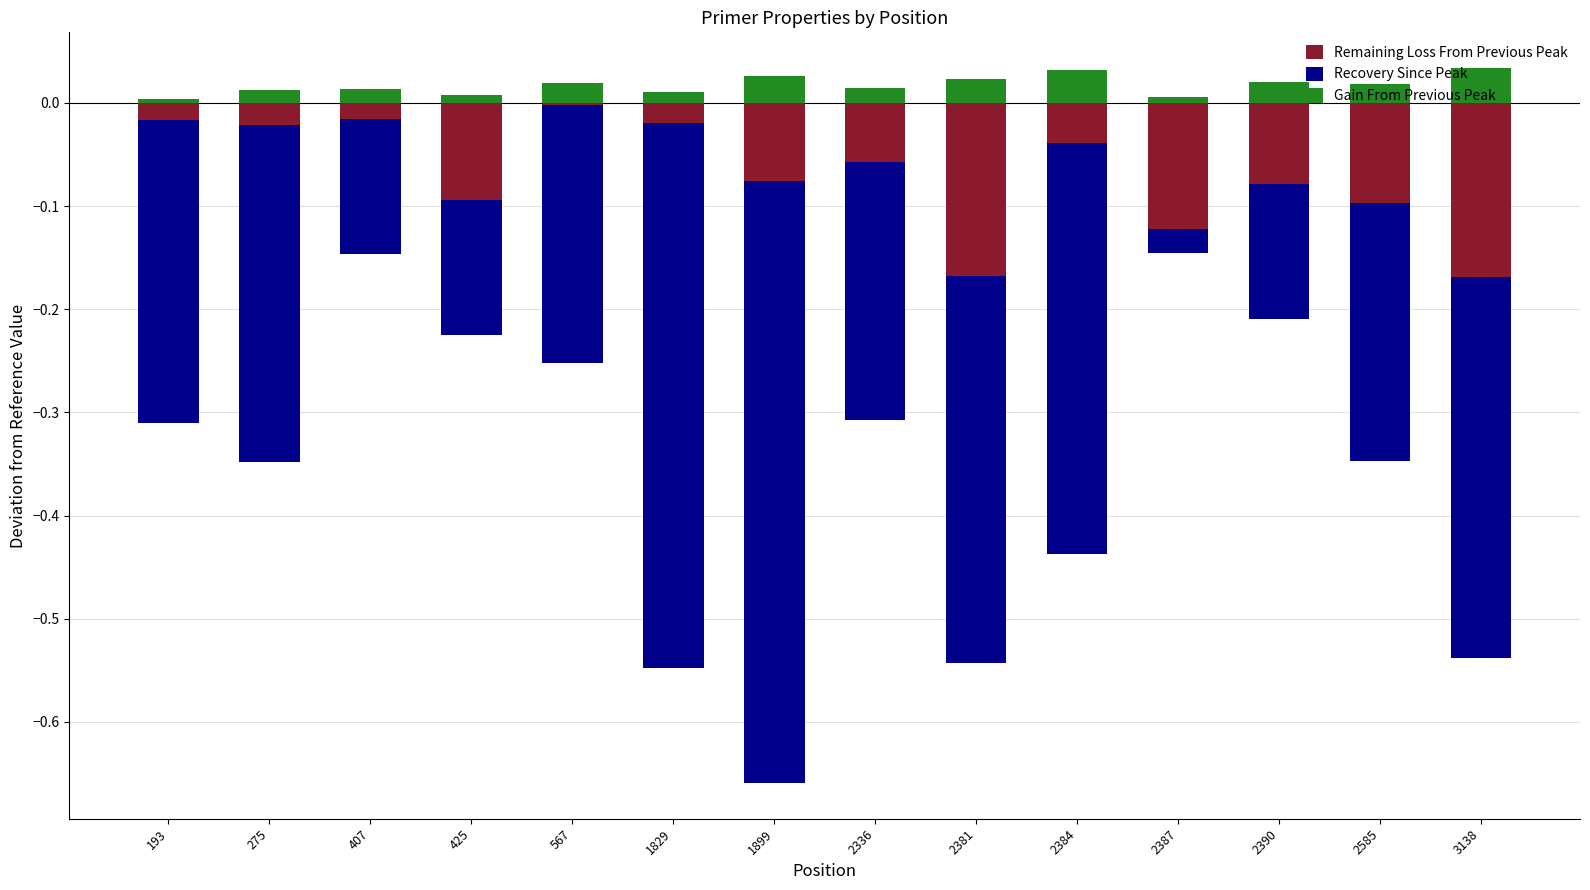

True or false: Remaining Loss From Previous Peak has a value of -0.0 at 407.

False